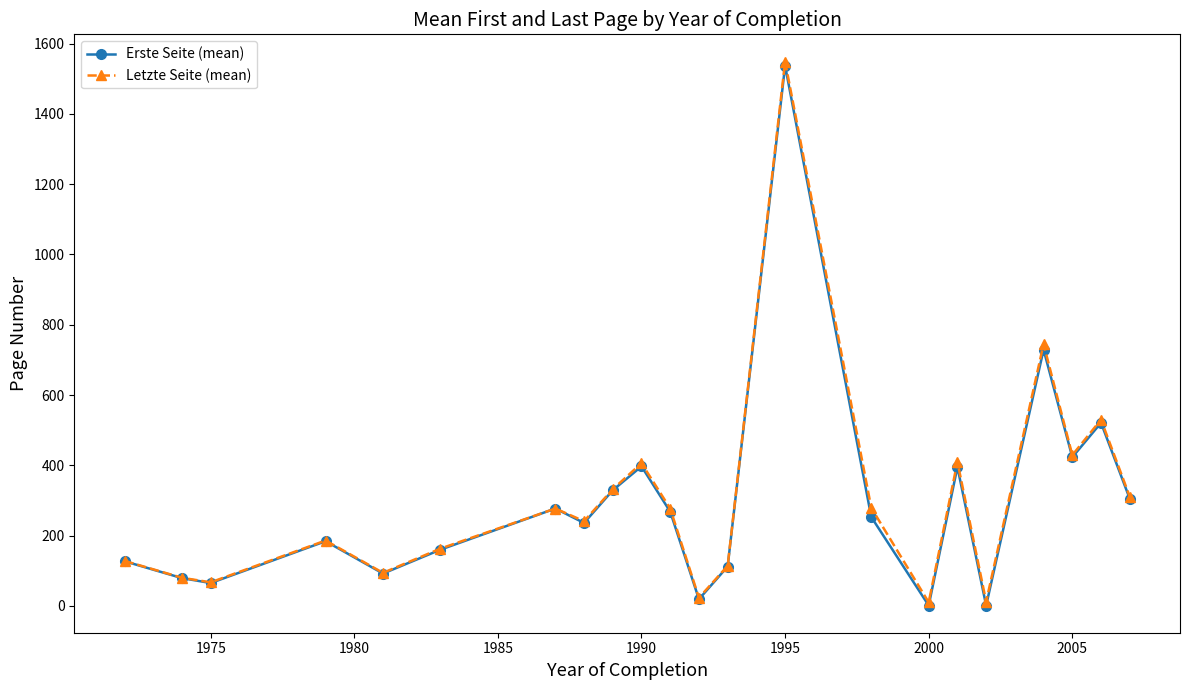

What is the maximum value shown in the chart?

1549